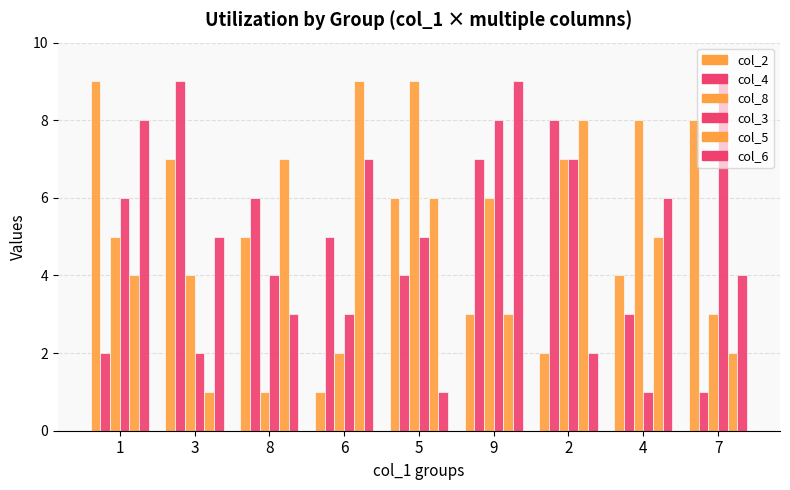

Are the bars horizontal?

No